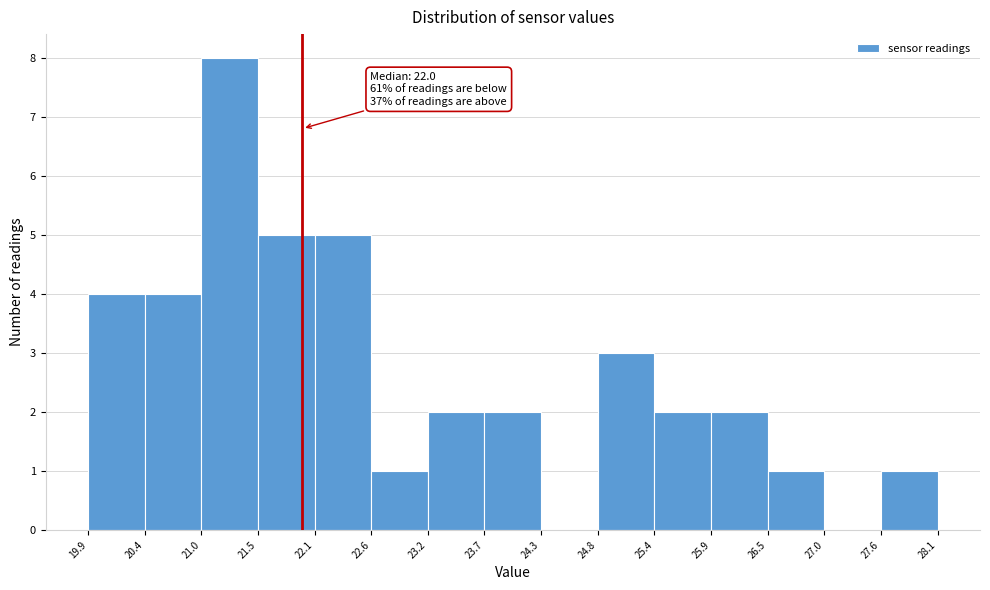

Over which range of the x-axis is the bar tallest?

21.0 to 21.5